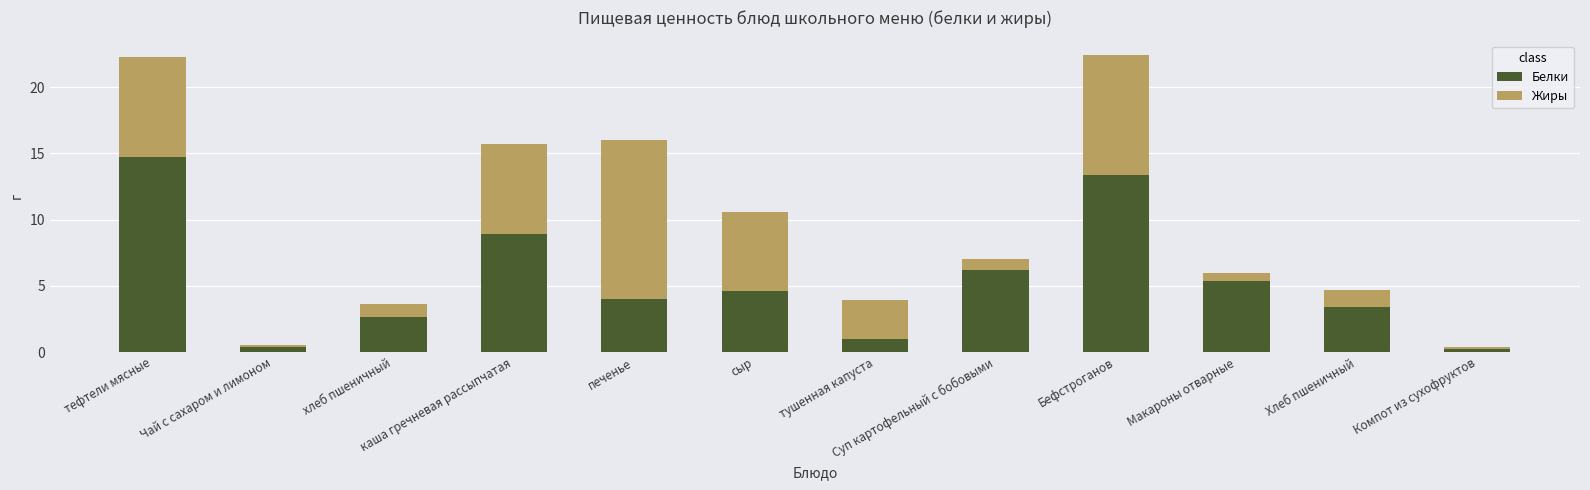

The value of Белки at Хлеб пшеничный is 3.4. True or false?

True